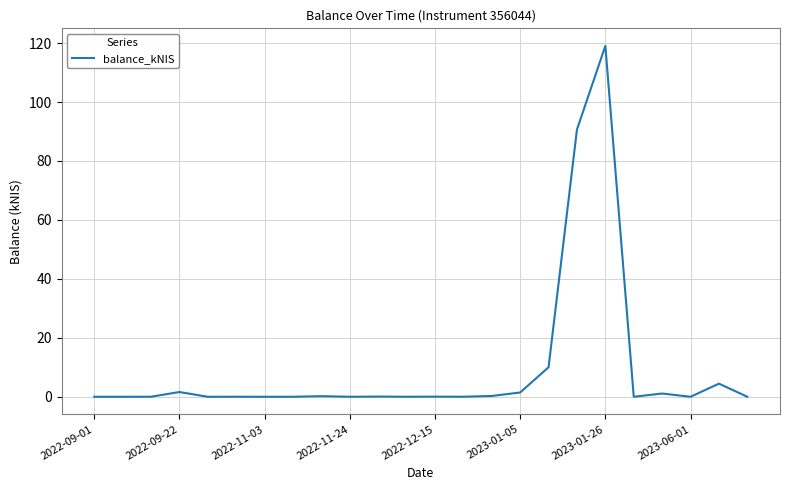

What is the greatest value displayed?

119.1